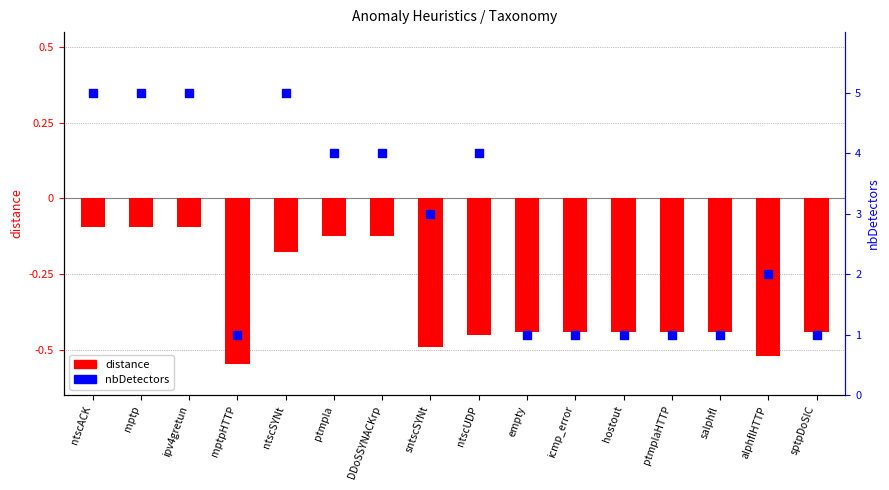

What are all the series names shown in the legend?

distance, nbDetectors